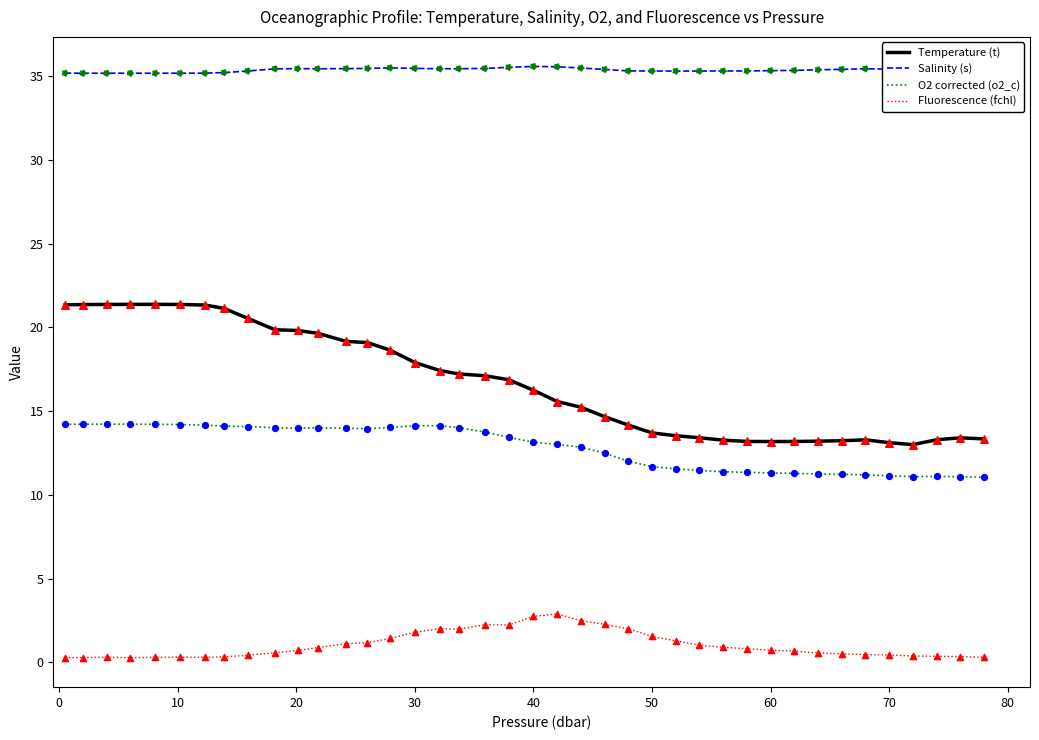

Which series has the largest total across all categories?

Salinity (s)